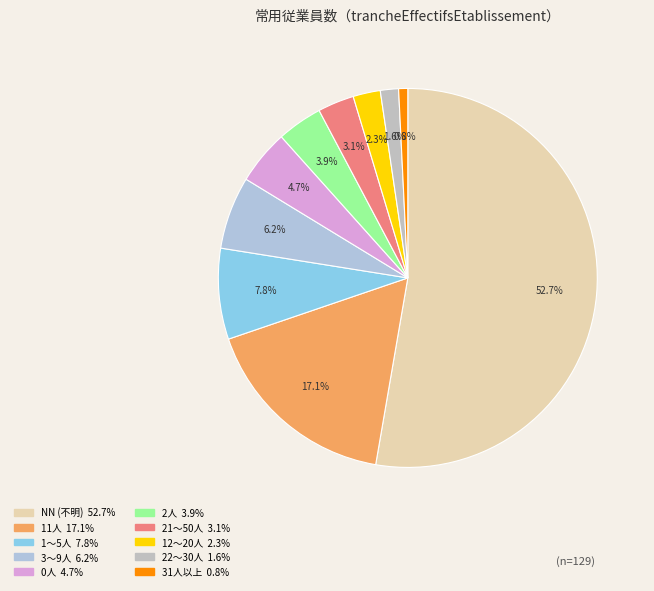

How many slices are in this pie chart?

10